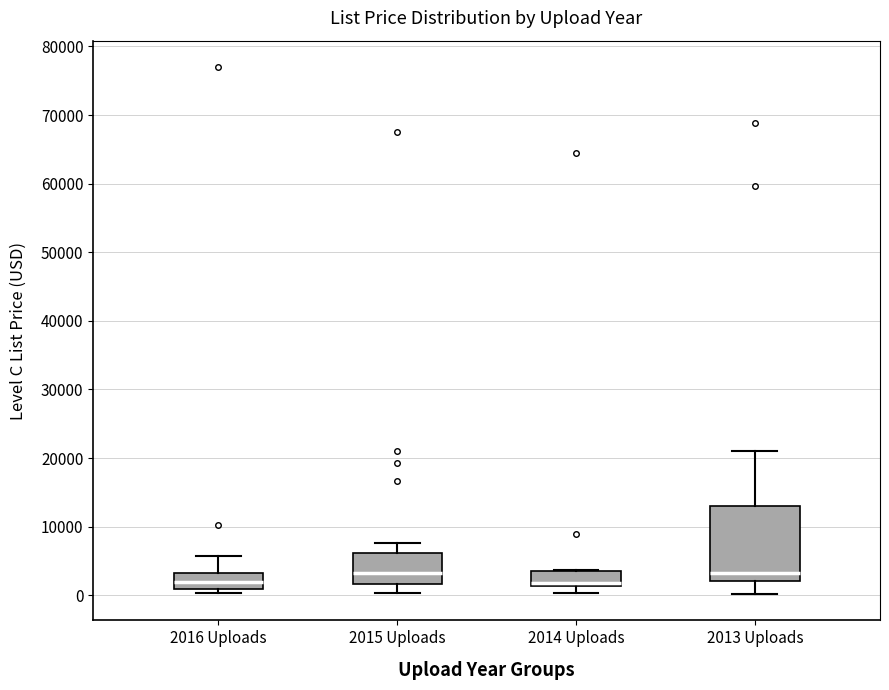

Reading left to right, transcribe this box plot: for each box, give where its median line is, the range the box spans, and where its two whiskers end, as read against the y-axis. The values are not printed on the chart, so give them approximately, as read against the axis.

2016 Uploads: median 2000, box 1000 to 3000, whiskers 0 to 6000
2015 Uploads: median 3000, box 2000 to 6000, whiskers 0 to 8000
2014 Uploads: median 2000, box 1000 to 4000, whiskers 0 to 4000
2013 Uploads: median 3000, box 2000 to 13000, whiskers 0 to 21000